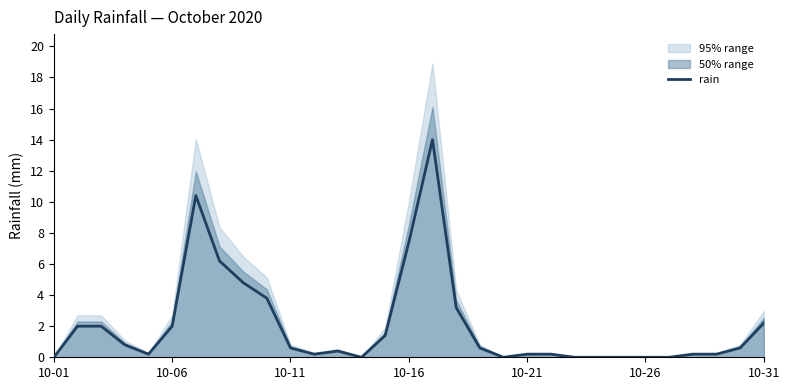

How many lines are shown in the chart?

1